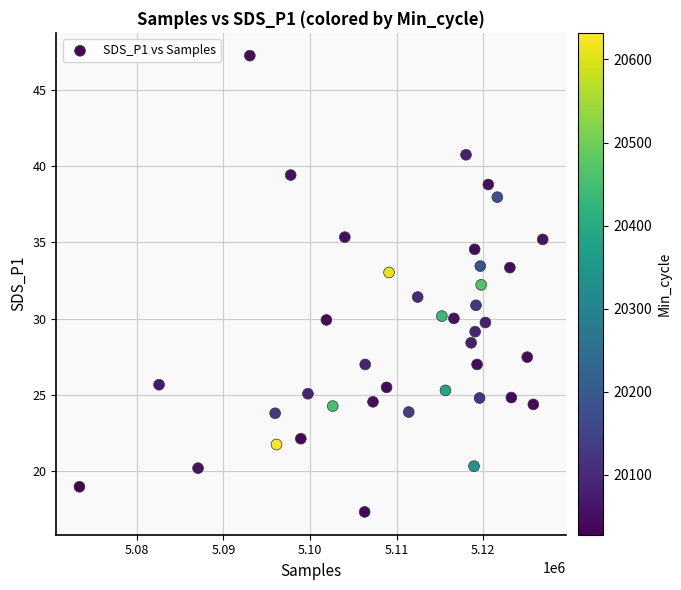

What is the range of X values (max minus min)?

53520.0